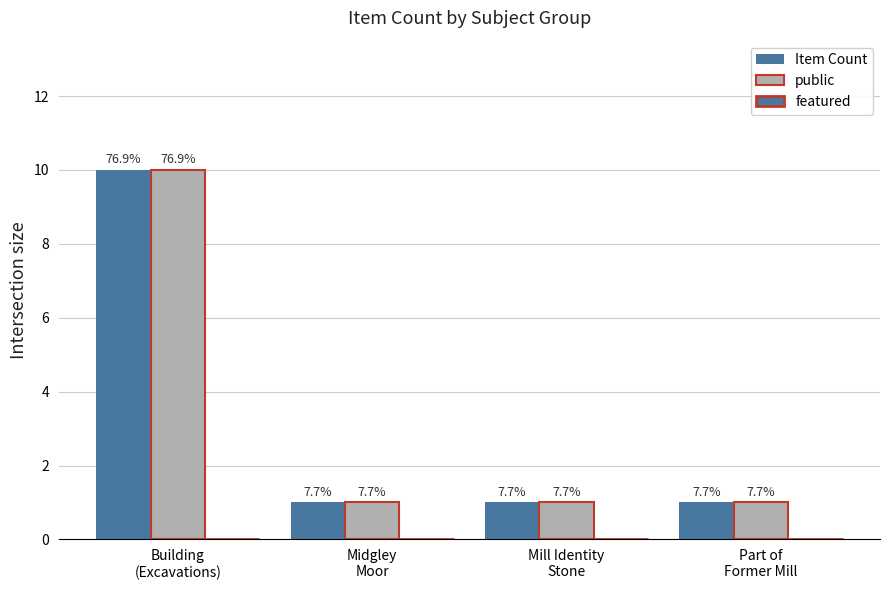

Are the bars grouped side by side (vs. stacked)?

Yes